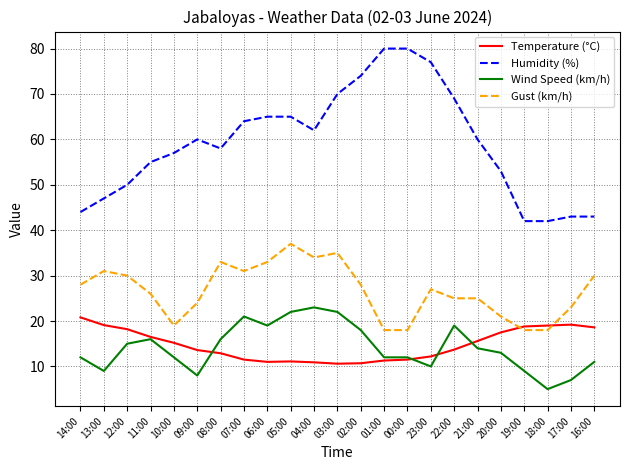

Rank the series at 03:00 from highest to lowest value.

Humidity (%), Gust (km/h), Wind Speed (km/h), Temperature (°C)